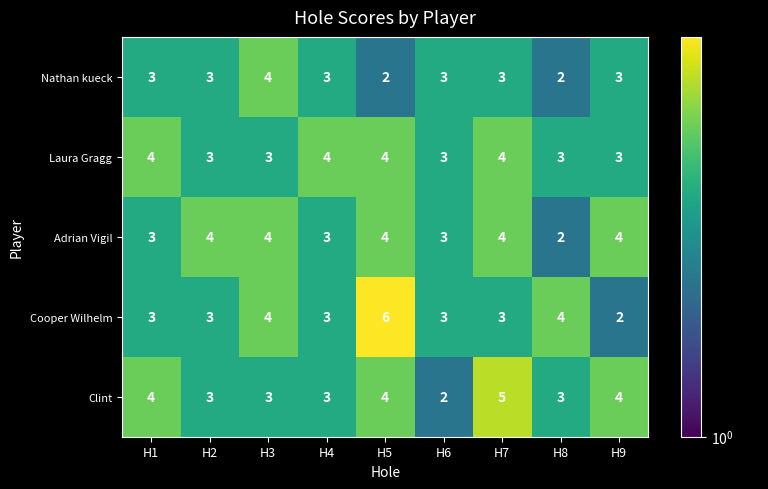

What is the approximate value of Laura Gragg at H6?

3